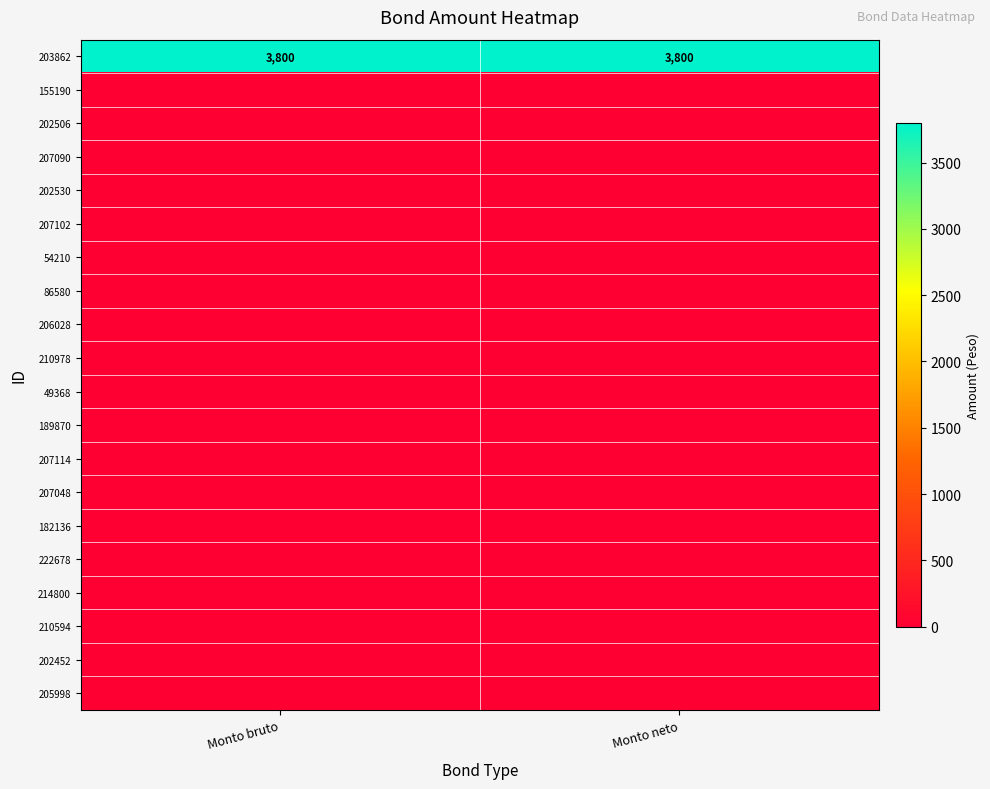

Which series changed the most between Monto bruto and Monto neto?

203862